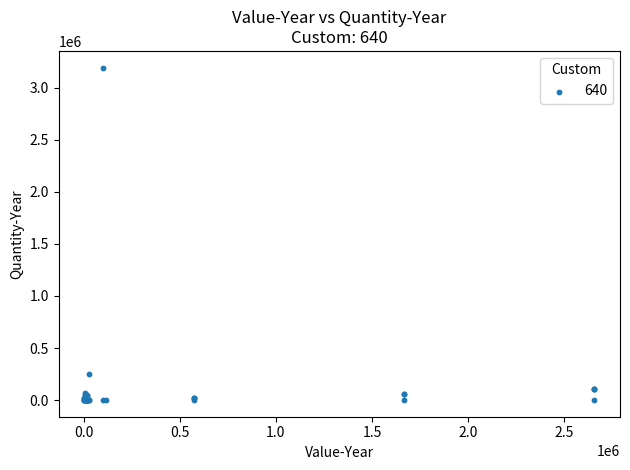

What Y value in the scatter plot is closest to 1597042?

247510